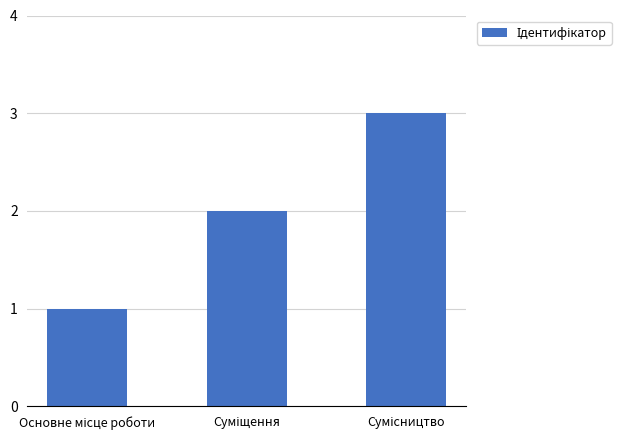

What is the greatest value displayed?

3